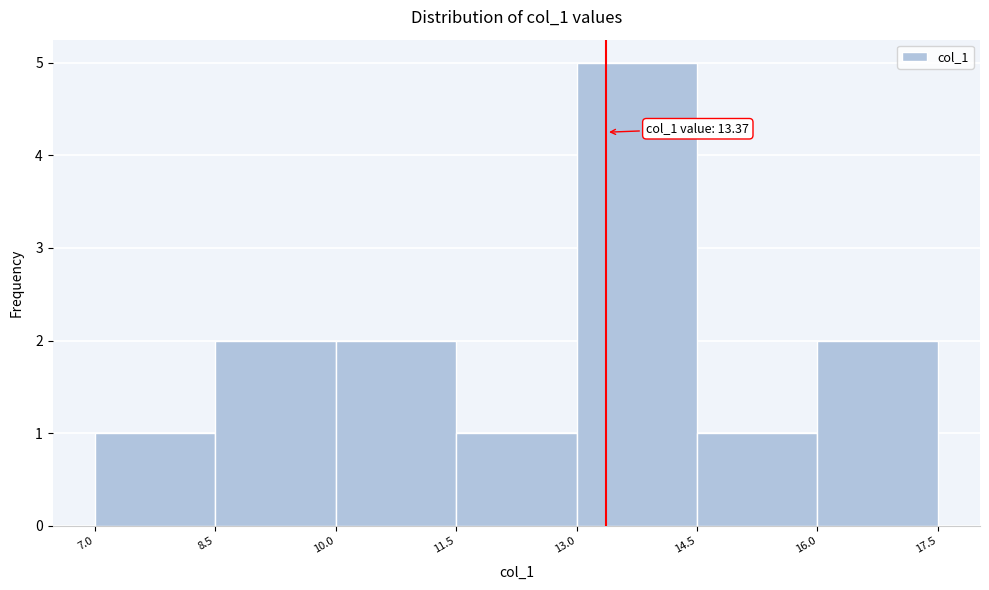

Which range on the x-axis has the tallest bar?

13.0 to 14.5